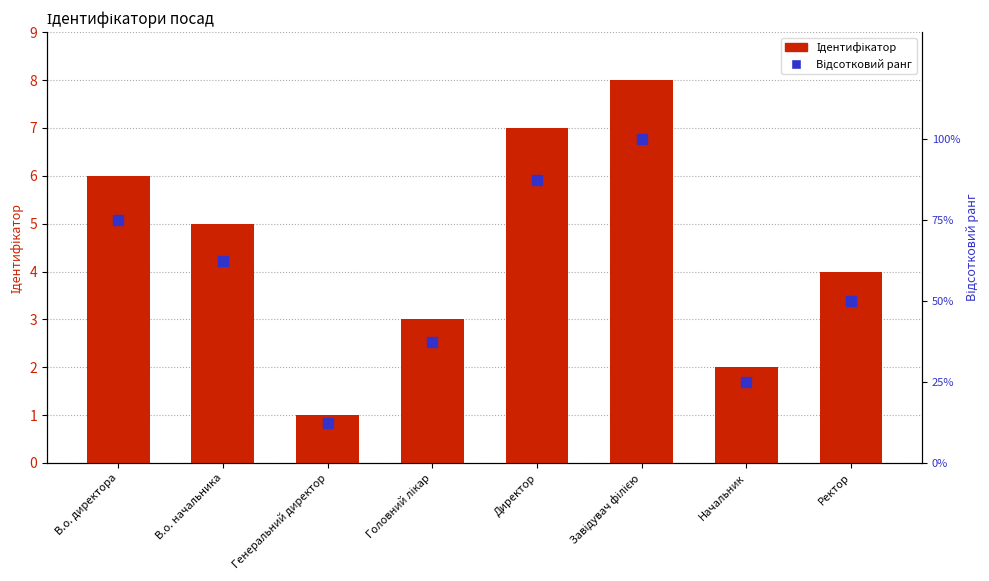

What is the maximum value shown in the chart?

100.0